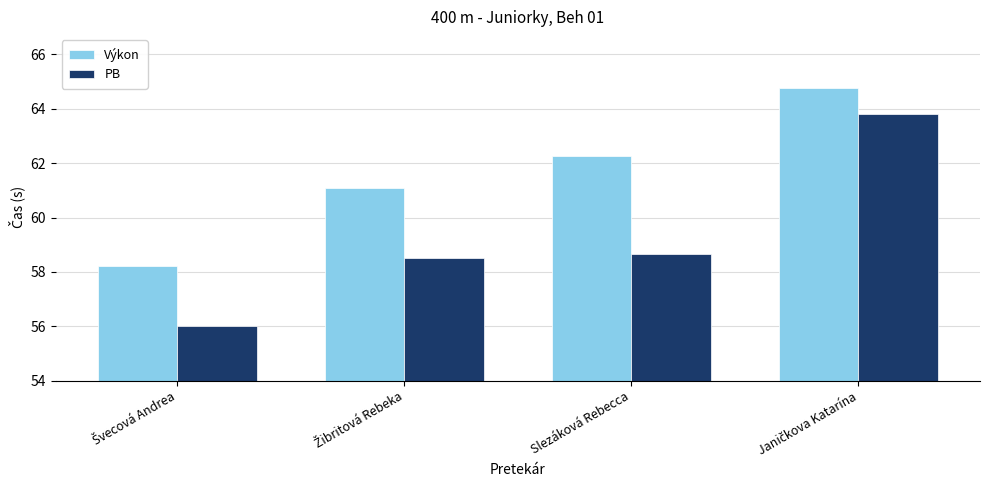

Which series has the widest spread of values?

PB